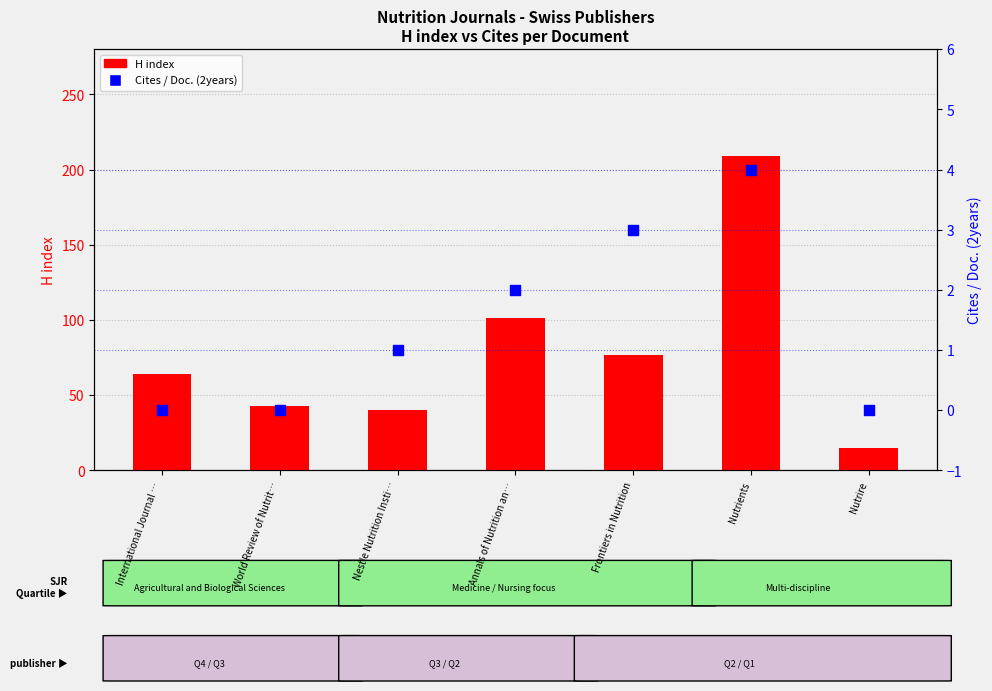

What are all the series names shown in the legend?

H index, Cites / Doc. (2years)